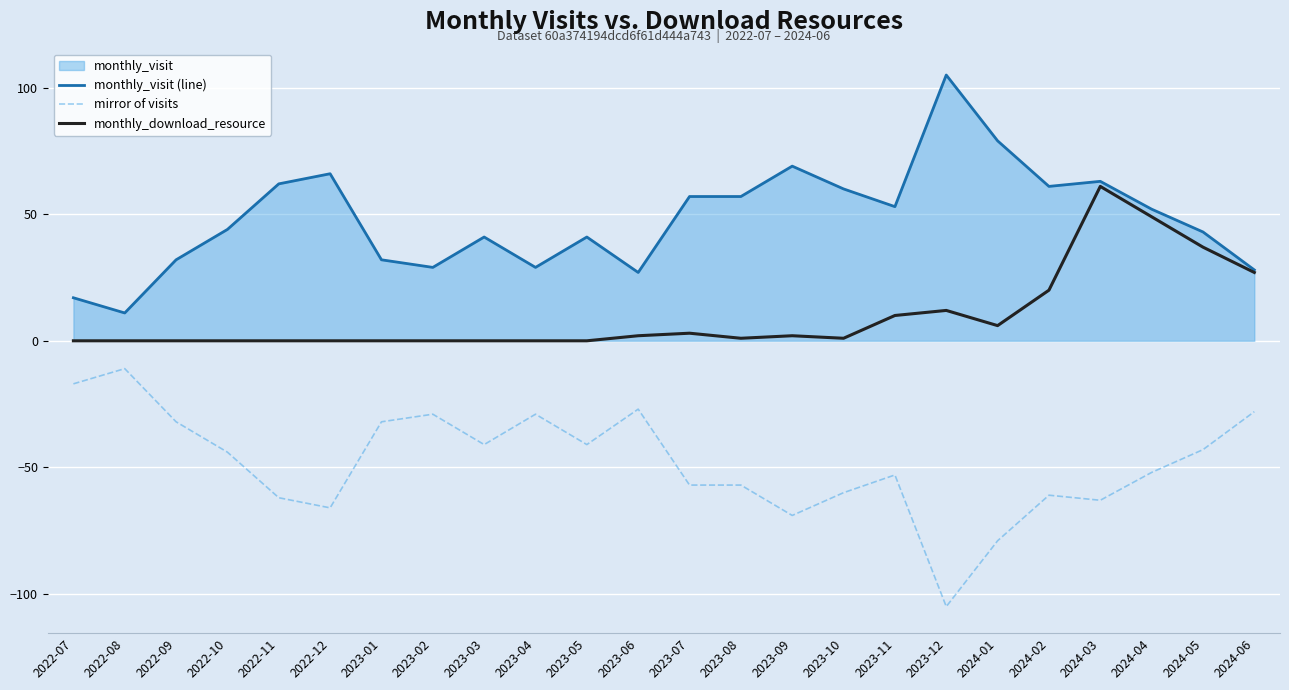

The value of mirror of visits at 2023-01 is -51. True or false?

False